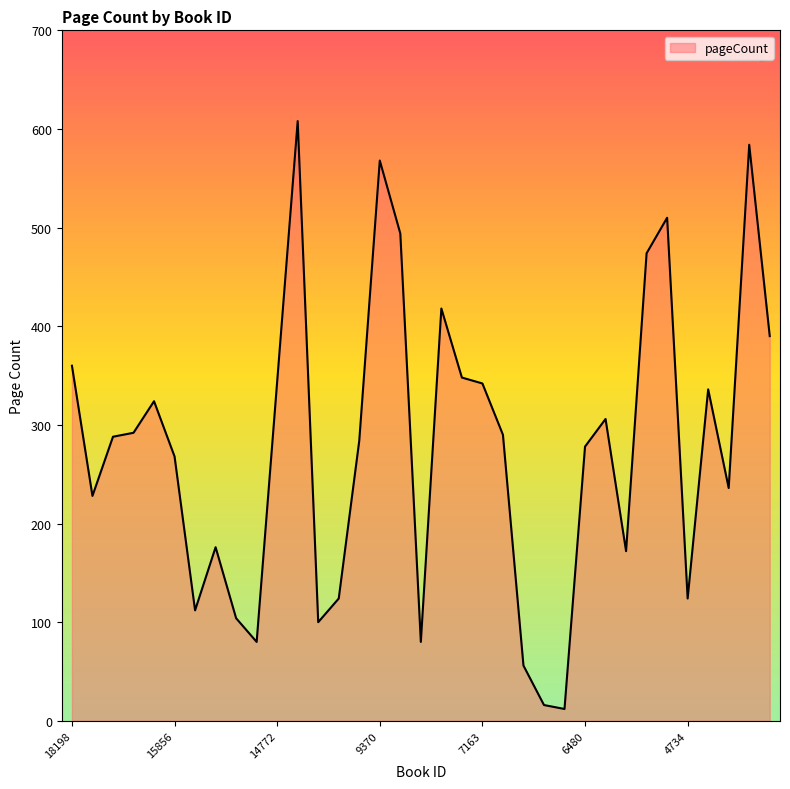

What is the difference between the maximum and minimum values?

596